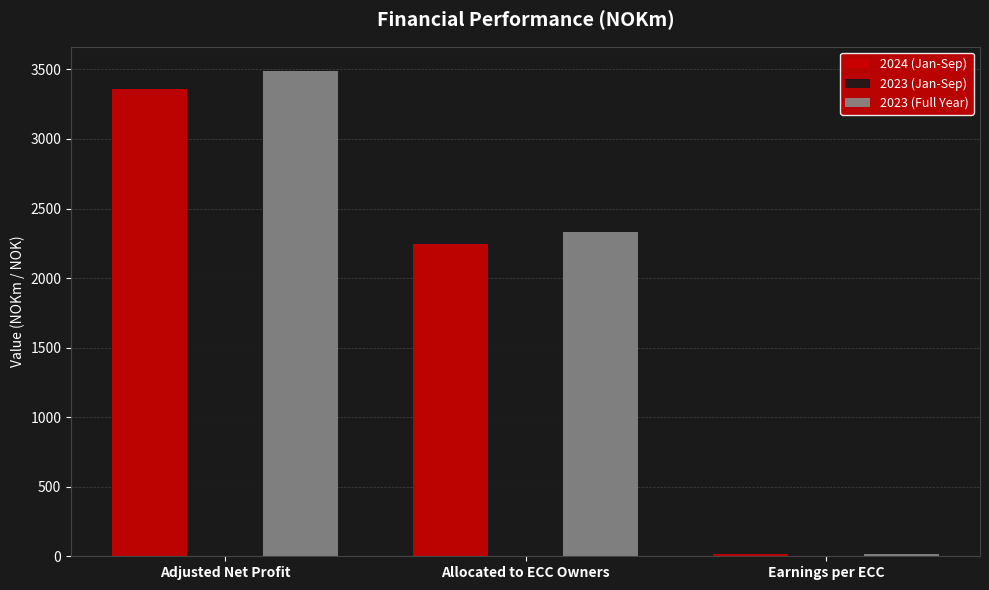

At which category is the sum across all series the highest?

Adjusted Net Profit